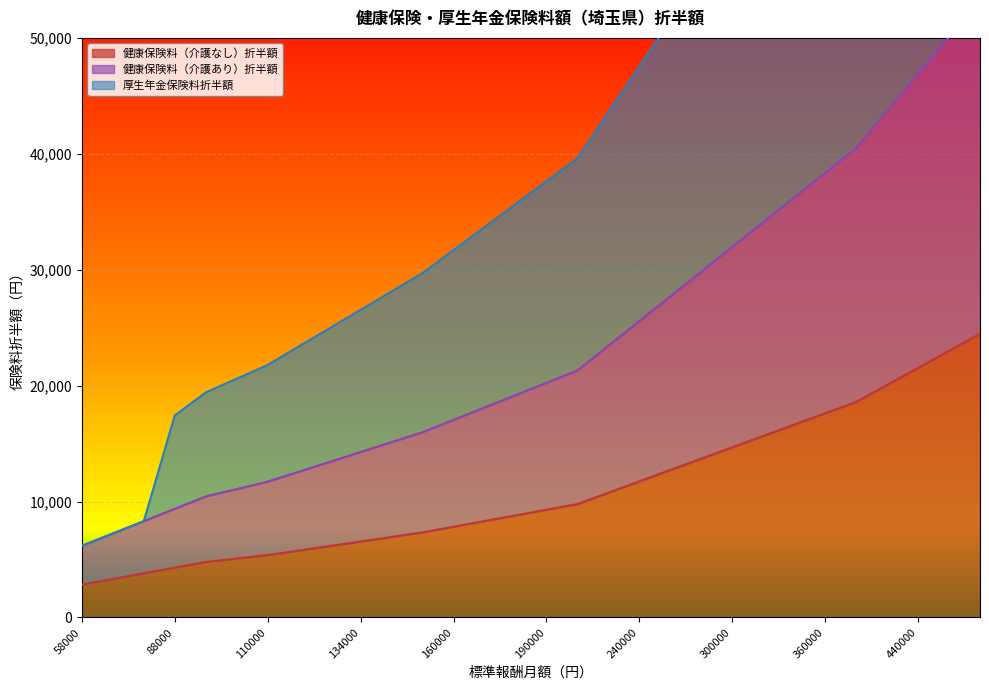

Between 68000 and 440000, which series saw the biggest shift?

厚生年金保険料折半額